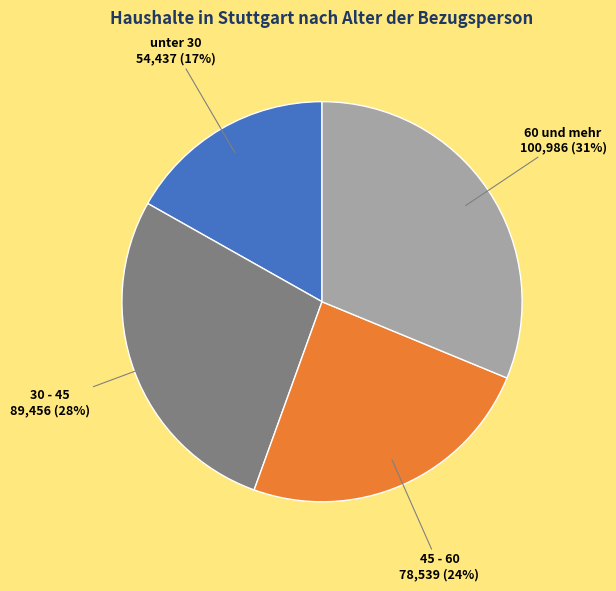

How many segments does this pie chart have?

4